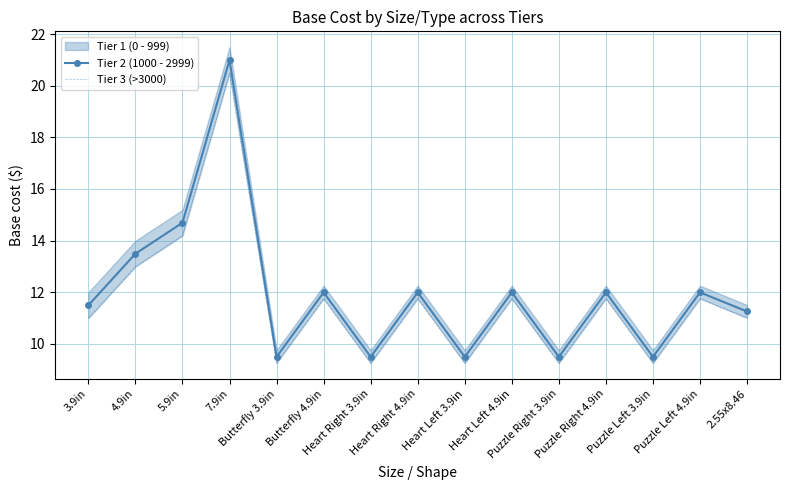

What is the label of the 6th point from the right?

Heart Left 4.9in